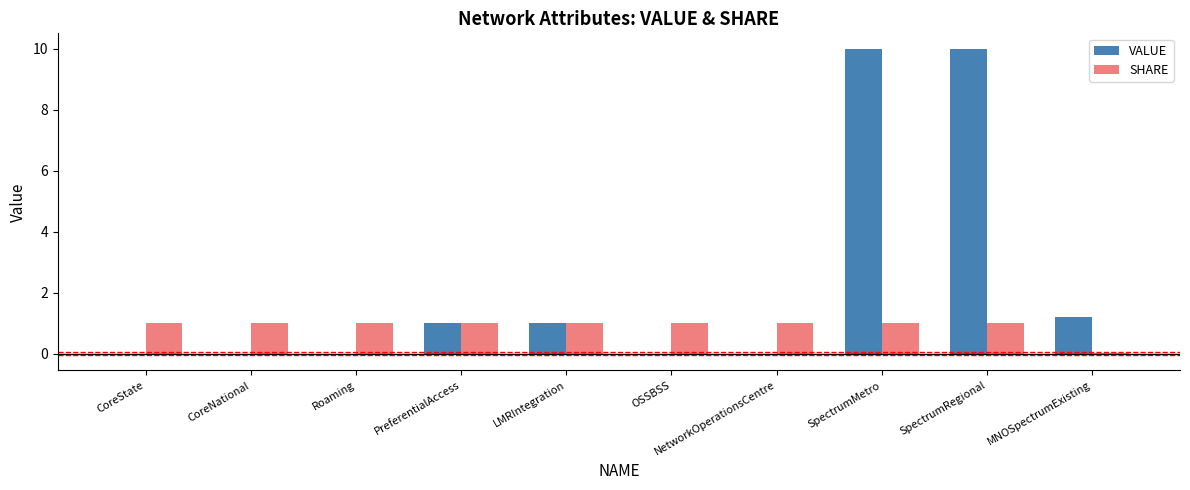

What is the maximum value shown in the chart?

10.0